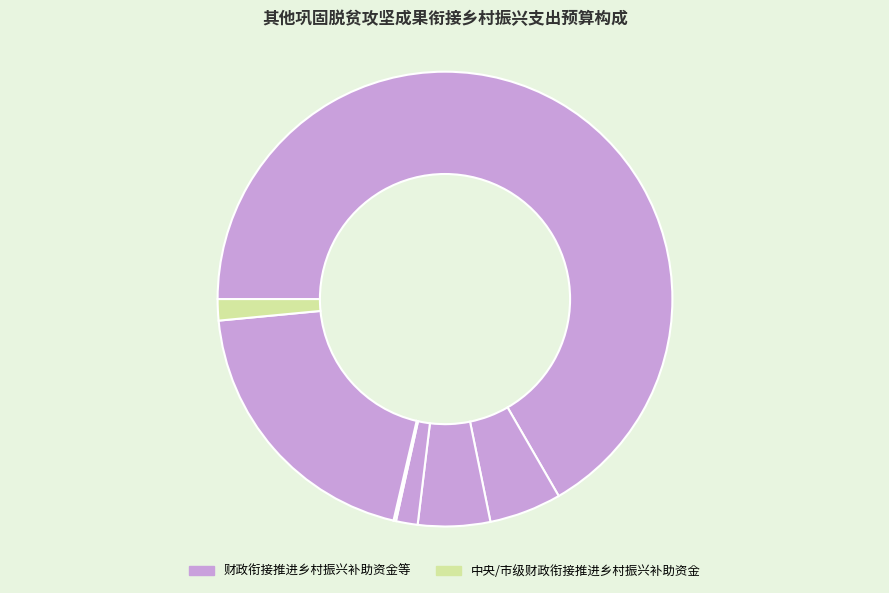

To the nearest percent, what is the difference between the largest and smallest slice percentages?

67%